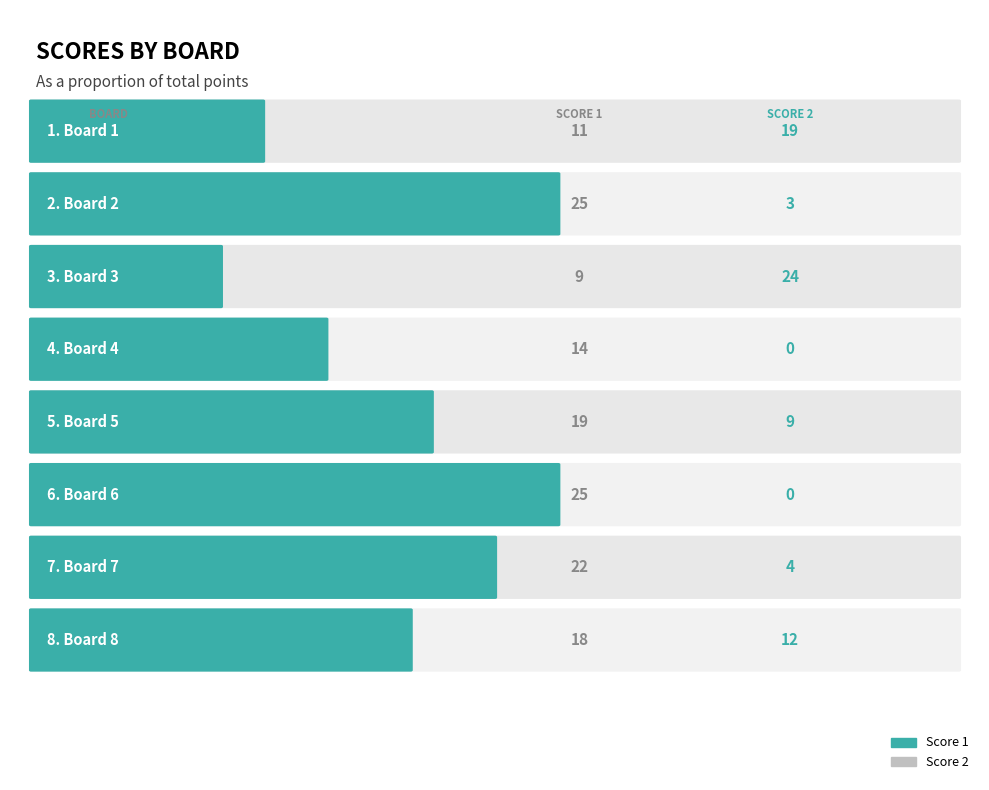

Which series has the largest range (max minus min)?

Score 2